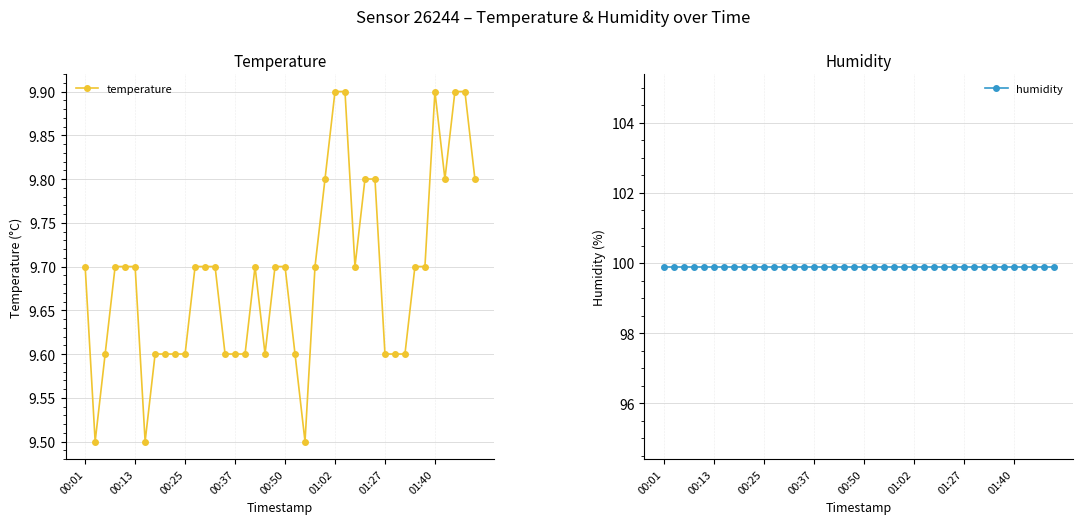

Which series changed the most between 17 and 22?

temperature